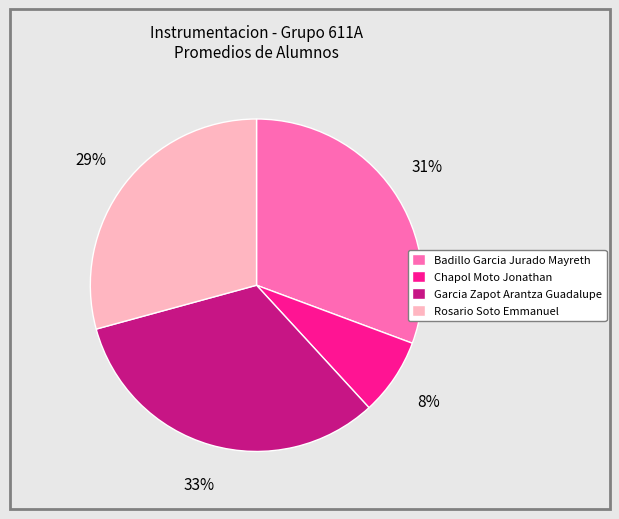

How many slices are in this pie chart?

4